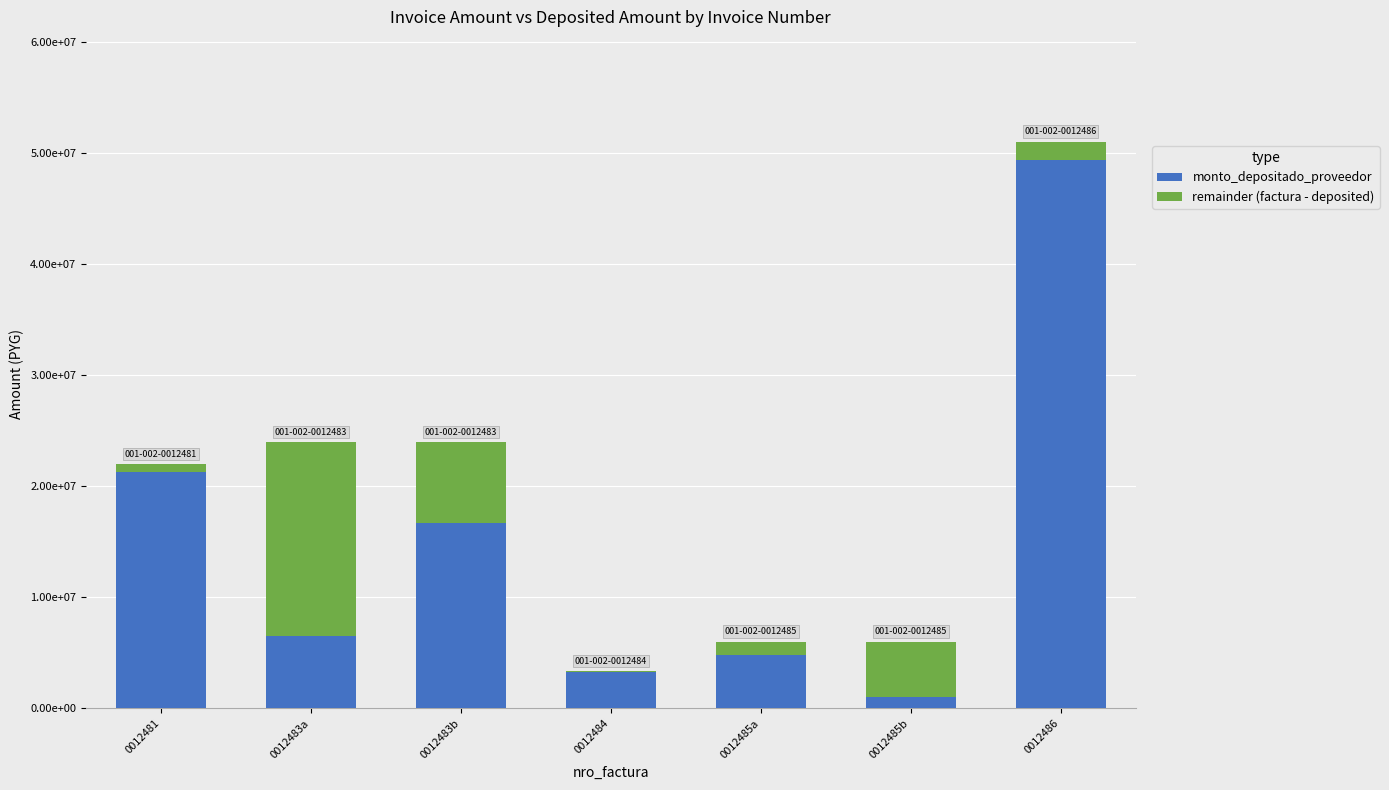

Does the chart contain stacked bars?

Yes